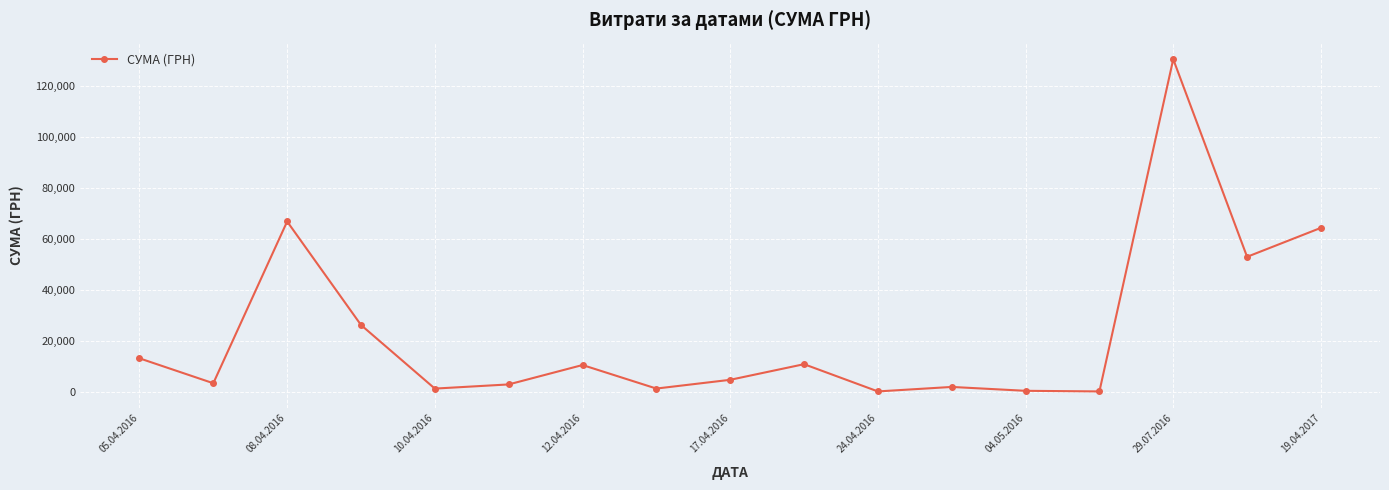

What is the value of the 3rd point from the left?

66785.7